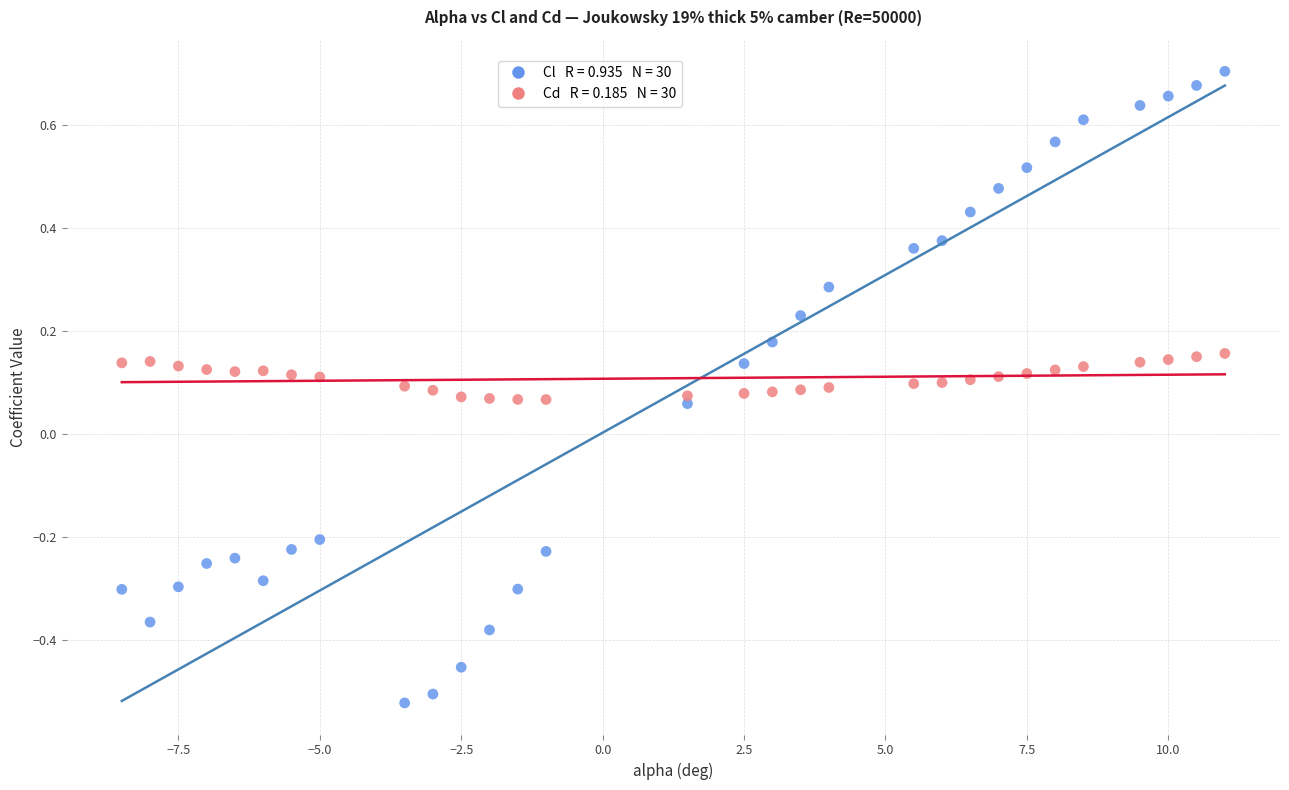

Across all data points, what is the range of X values (max minus min)?

19.5